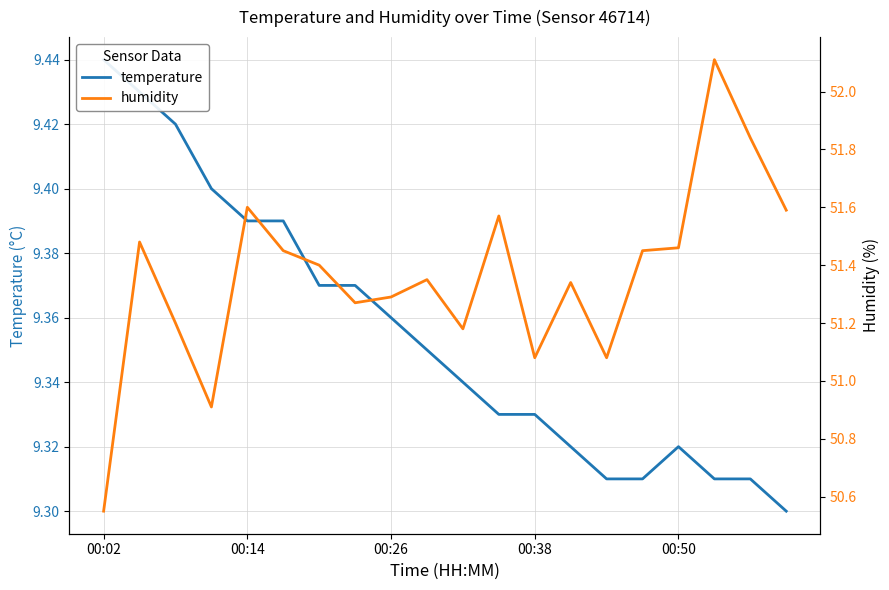

In temperature, how many points are higher than both neighbors (excluding endpoints)?

1